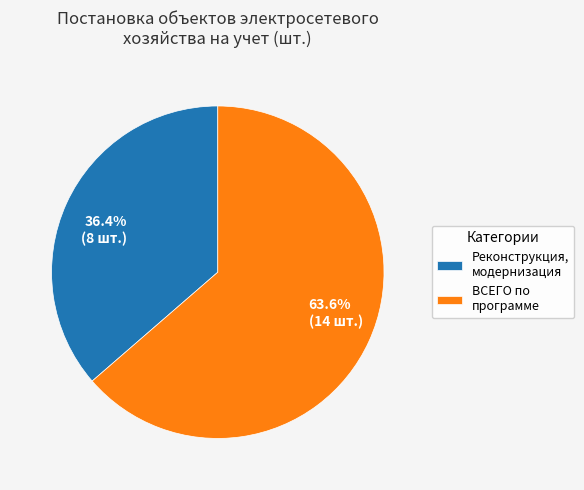

How many slices are in this pie chart?

2